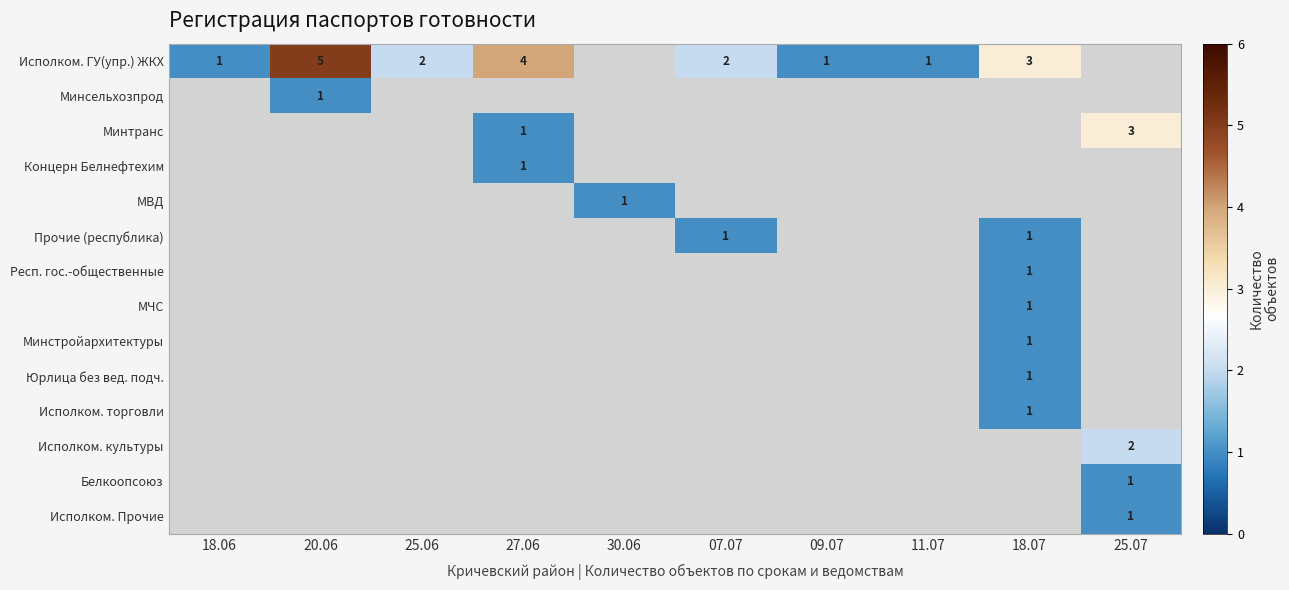

Is it true that Минтранс equals 0 at 27.06?

False